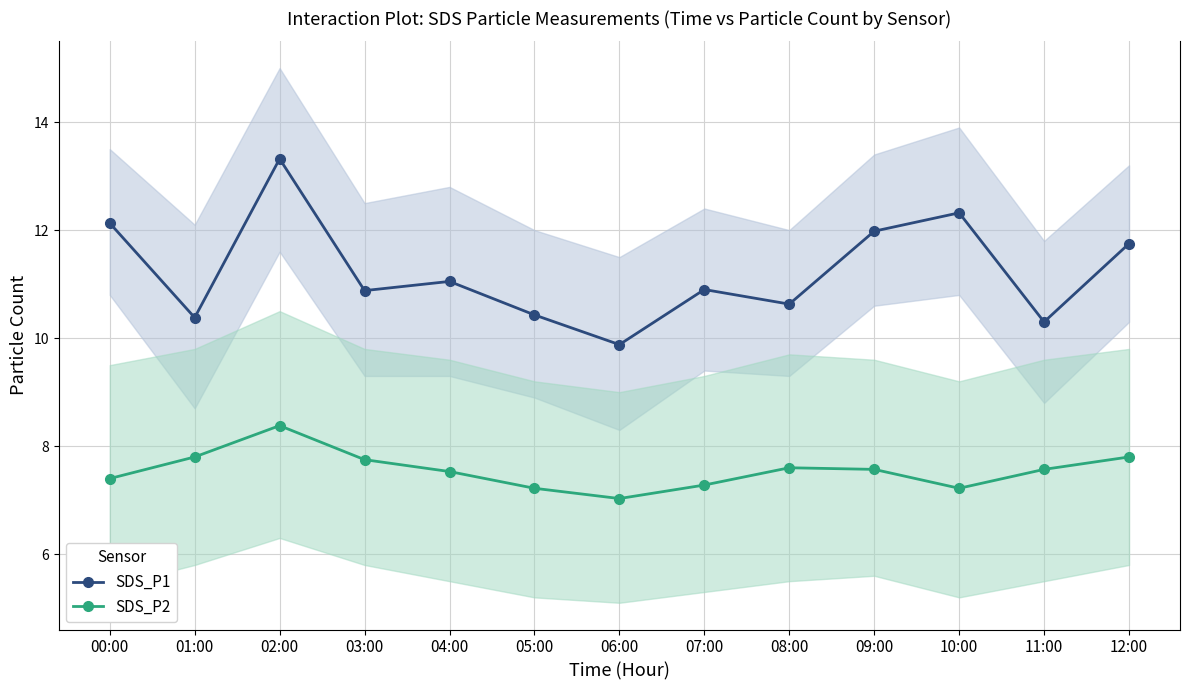

Which category has the lowest value in the SDS_P2 series?

06:00